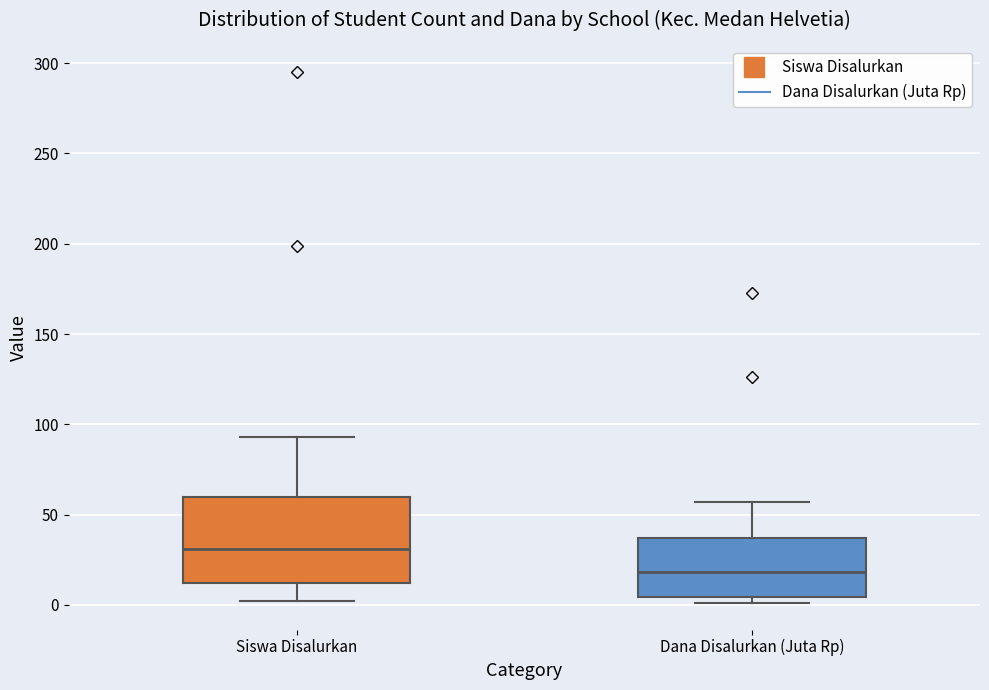

Reading left to right, read every box against the y-axis: the position of its median line, the range the box covers, and the ends of its whiskers. The values are not printed on the chart, so give them approximately, as read against the axis.

Siswa Disalurkan: median 30, box 10 to 60, whiskers 0 to 95
Dana Disalurkan (Juta Rp): median 20, box 5 to 35, whiskers 0 to 55